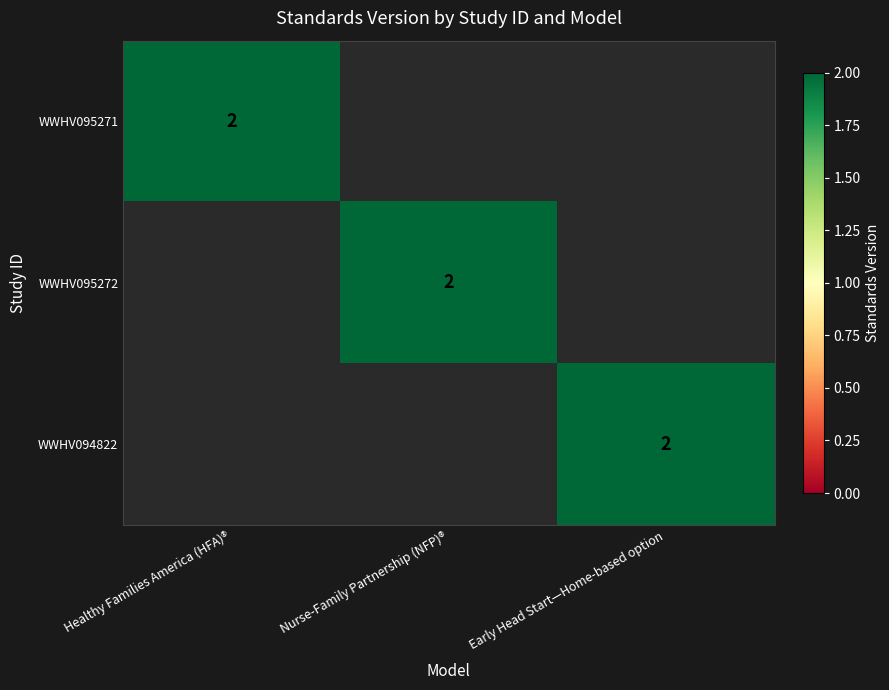

The value of WWHV095271 at Healthy Families America (HFA)® is 2. True or false?

True